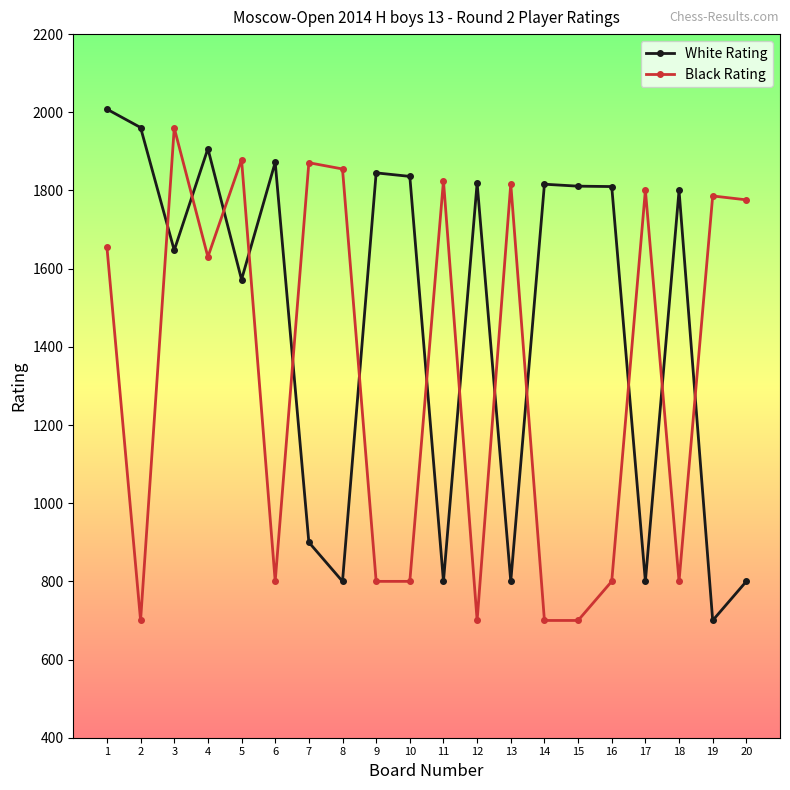

Where is the first local maximum for Black Rating?

3